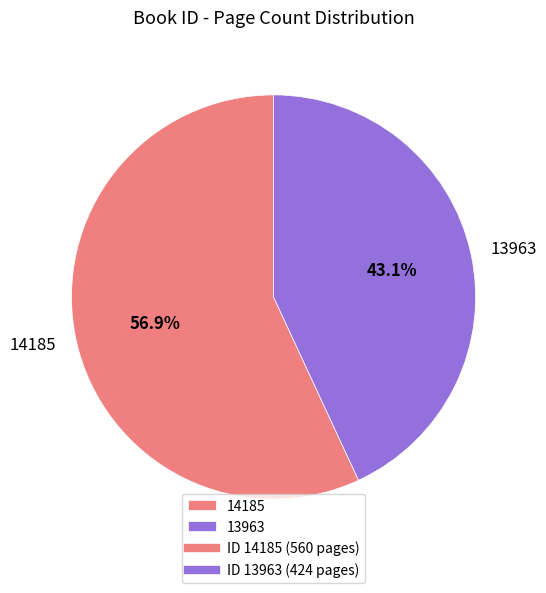

Between 14185 and 13963, which is larger?

14185